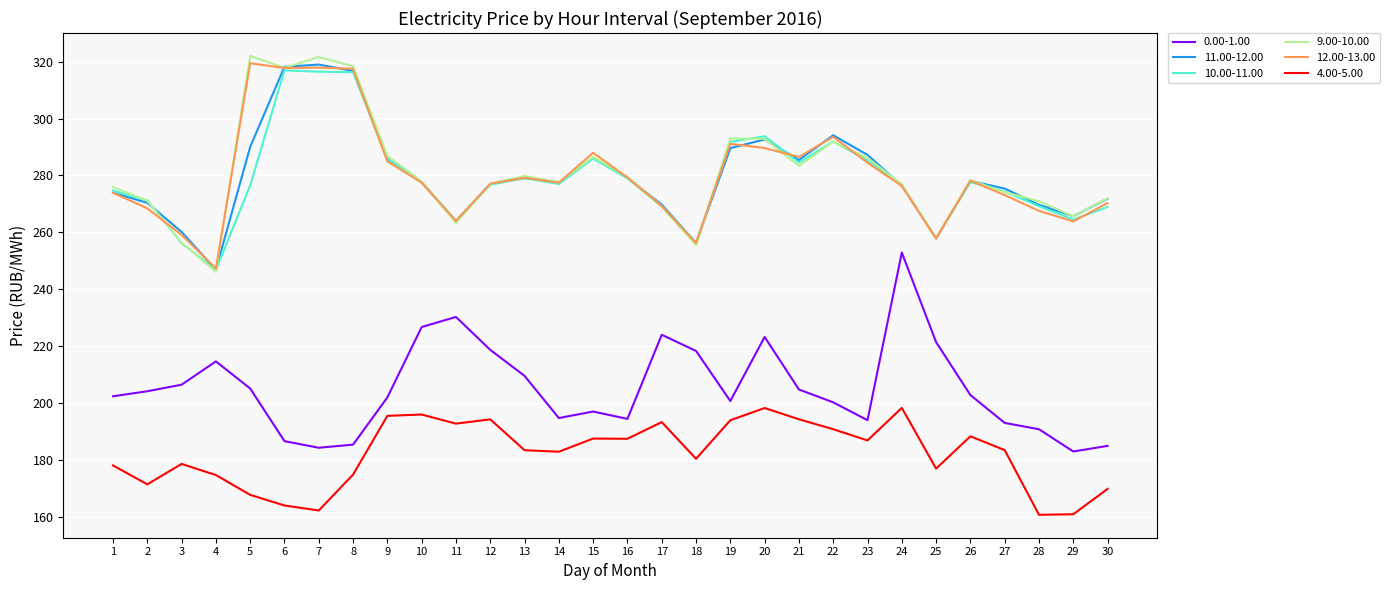

Where does the 12.00-13.00 series first go above 277?

5